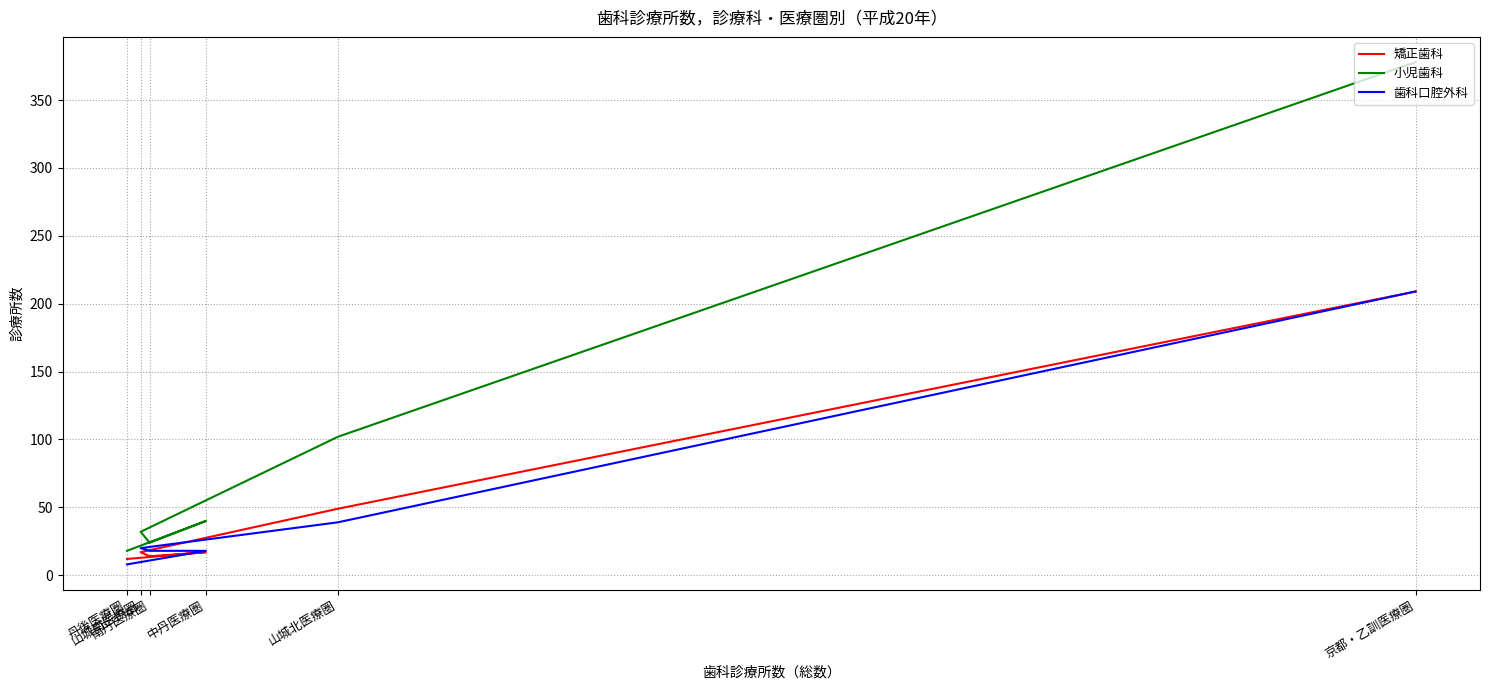

At which category does 矯正歯科 reach its first local valley?

南丹医療圏